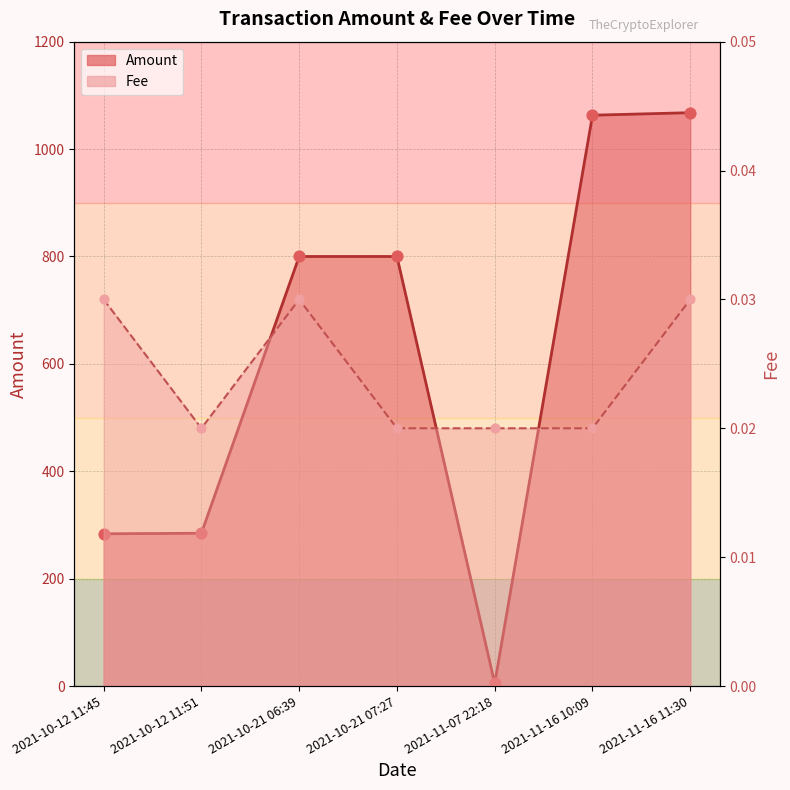

Which series contains the highest Y value?

Amount